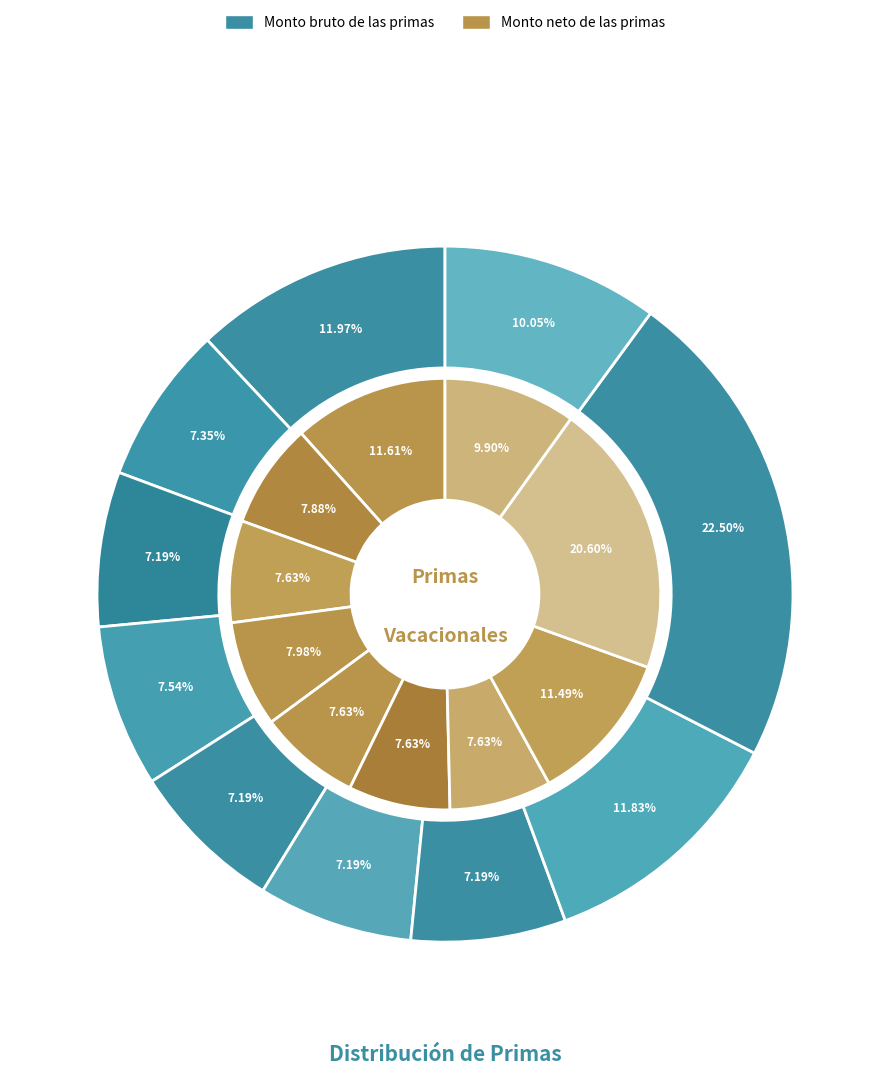

Count the number of slices in the pie.

10